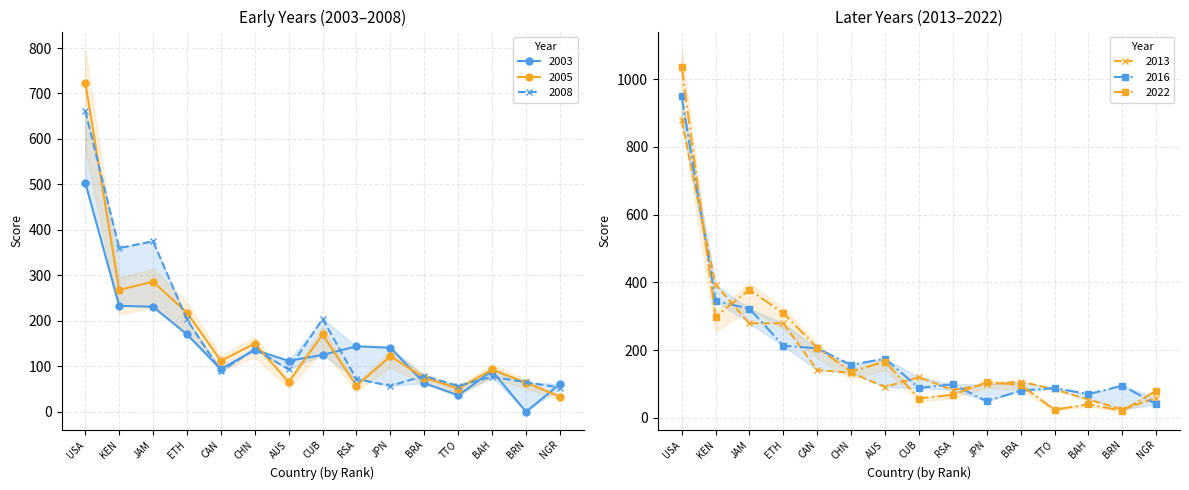

What is the value of the 2003 point at the 8th from the left?

125